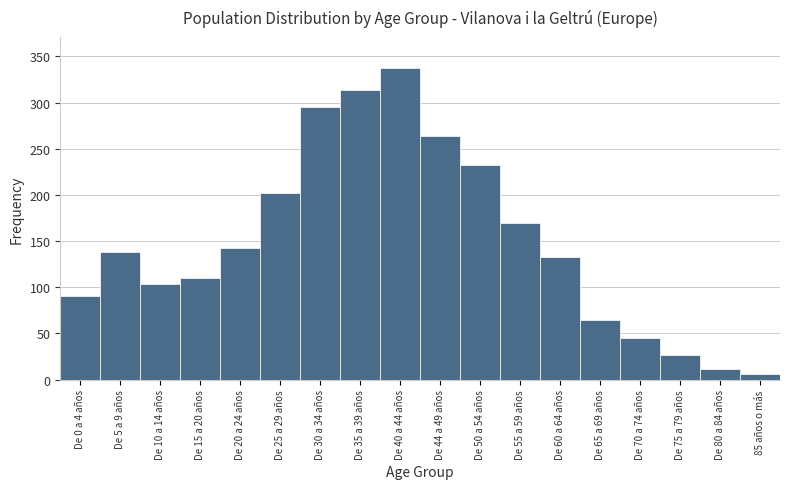

Reading right to left, extract all data points from this chart.

85 años o más=6	De 80 a 84 años=11	De 75 a 79 años=27	De 70 a 74 años=45	De 65 a 69 años=64	De 60 a 64 años=133	De 55 a 59 años=170	De 50 a 54 años=232	De 44 a 49 años=264	De 40 a 44 años=337	De 35 a 39 años=314	De 30 a 34 años=295	De 25 a 29 años=202	De 20 a 24 años=142	De 15 a 20 años=110	De 10 a 14 años=103	De 5 a 9 años=138	De 0 a 4 años=90